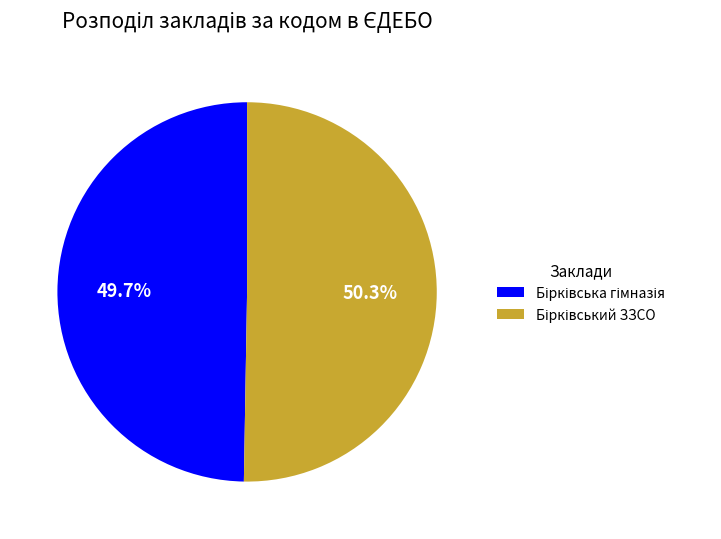

Is there any slice that represents more than half of the pie?

Yes